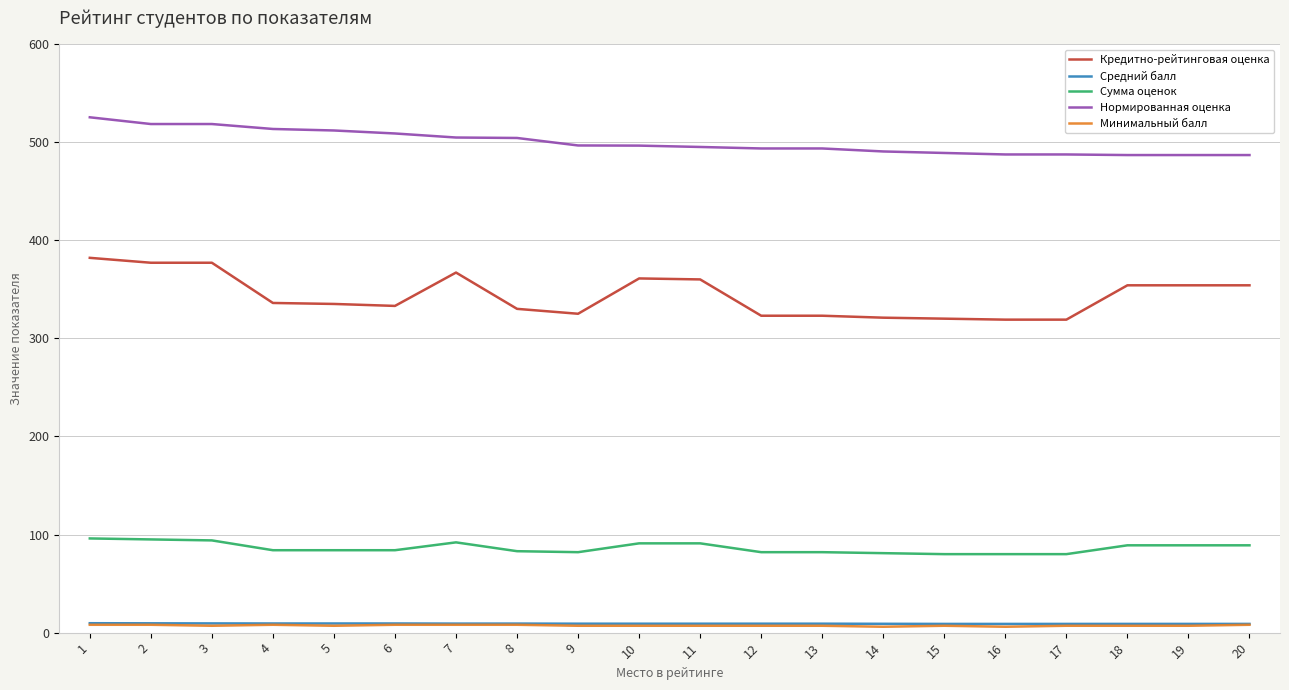

Is the value of Средний балл at 20 greater than the value of Нормированная оценка at 2?

No